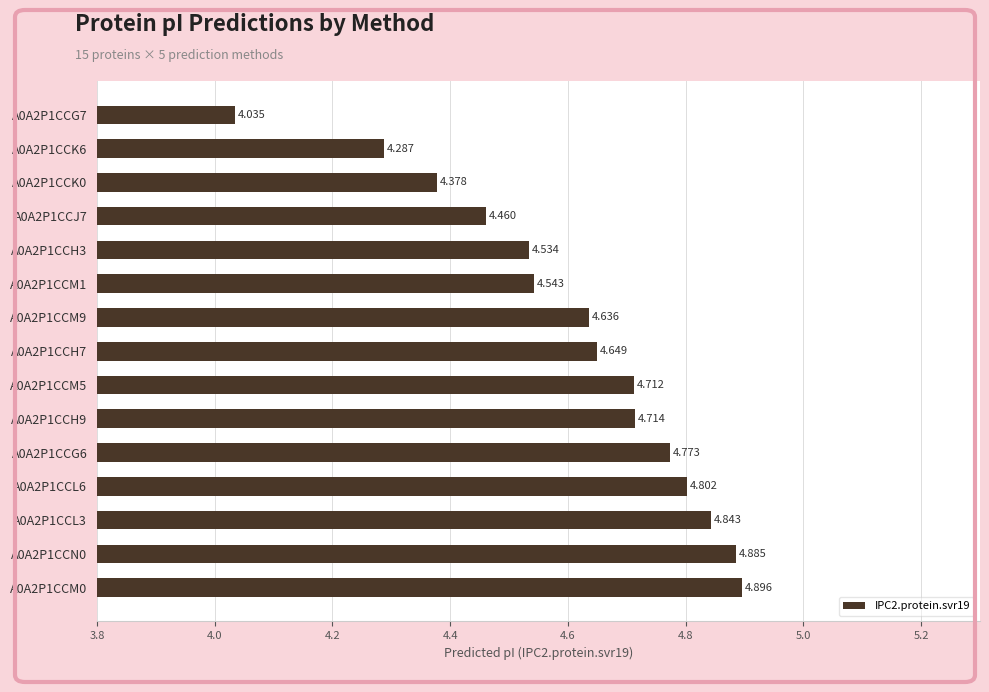

Rank the categories by value from lowest to highest.

A0A2P1CCG7, A0A2P1CCK6, A0A2P1CCK0, A0A2P1CCJ7, A0A2P1CCH3, A0A2P1CCM1, A0A2P1CCM9, A0A2P1CCH7, A0A2P1CCM5, A0A2P1CCH9, A0A2P1CCG6, A0A2P1CCL6, A0A2P1CCL3, A0A2P1CCN0, A0A2P1CCM0